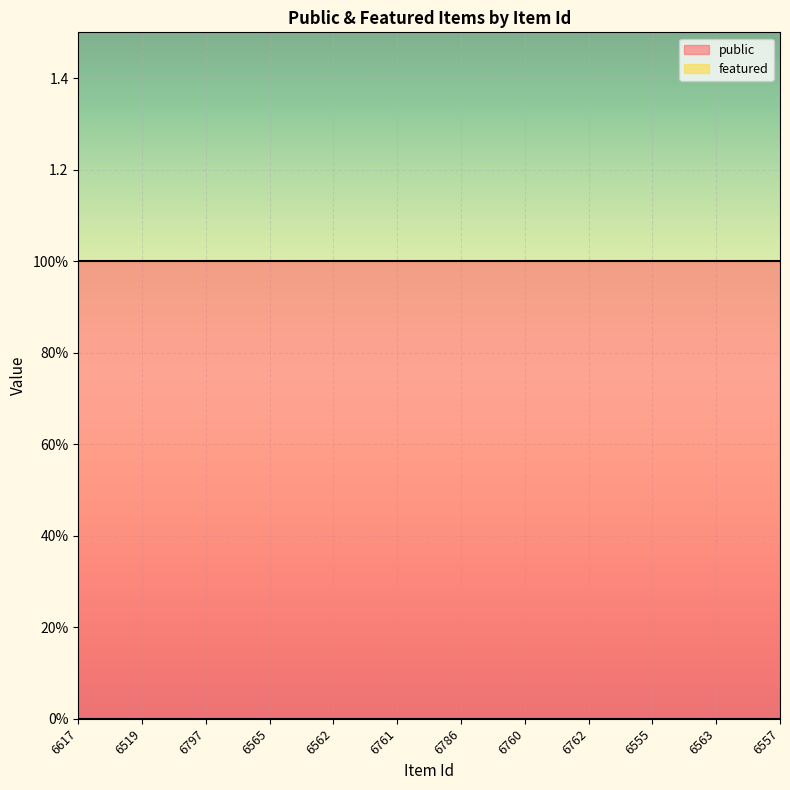

At which category is the sum across all series the highest?

6617